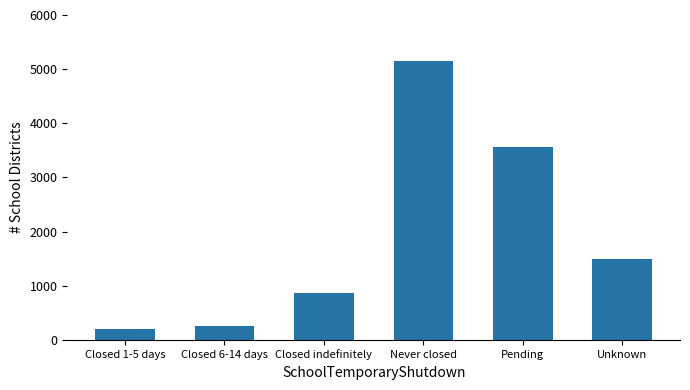

What is the difference between the second highest and second lowest values?

3320